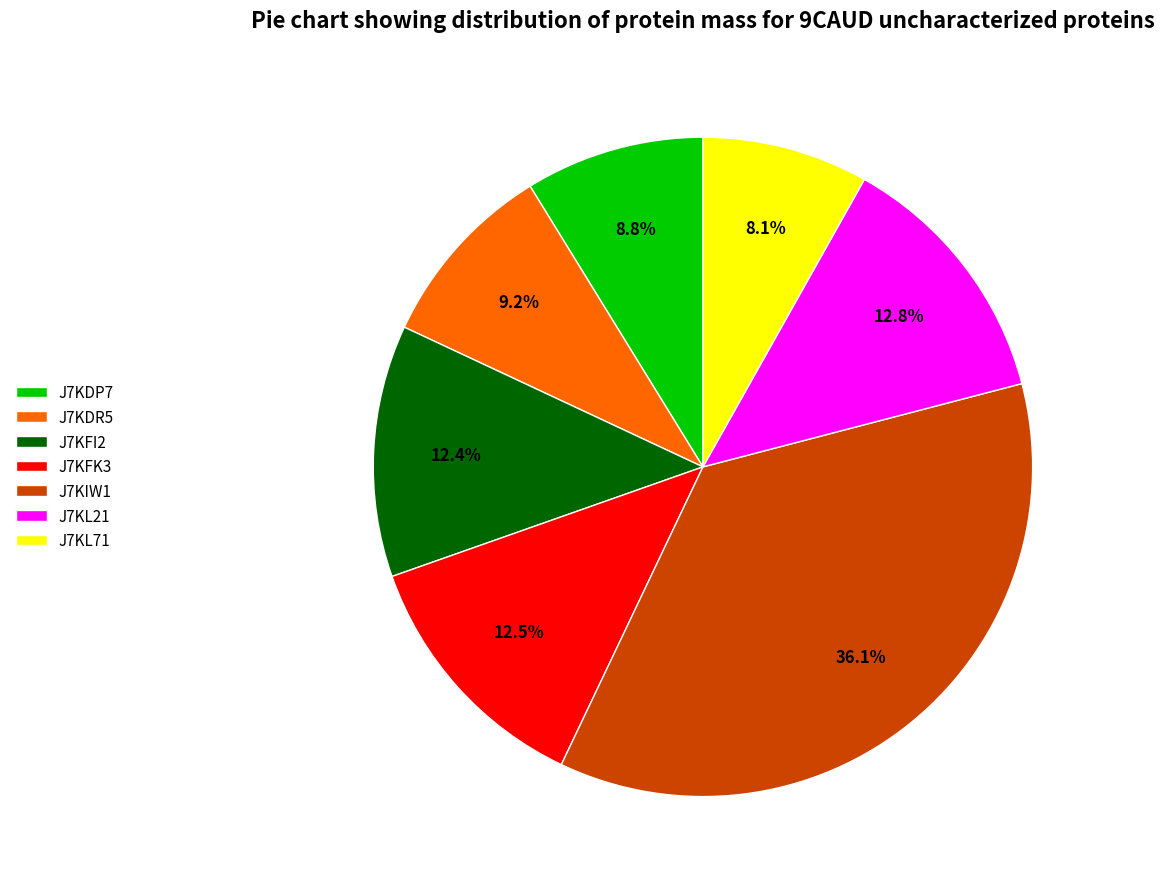

Which category has the biggest portion of the pie?

J7KIW1